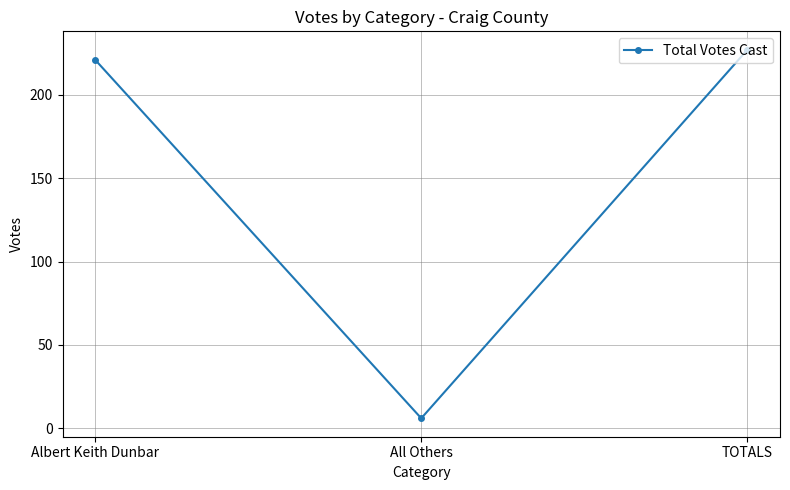

How many data points are less than 221?

1